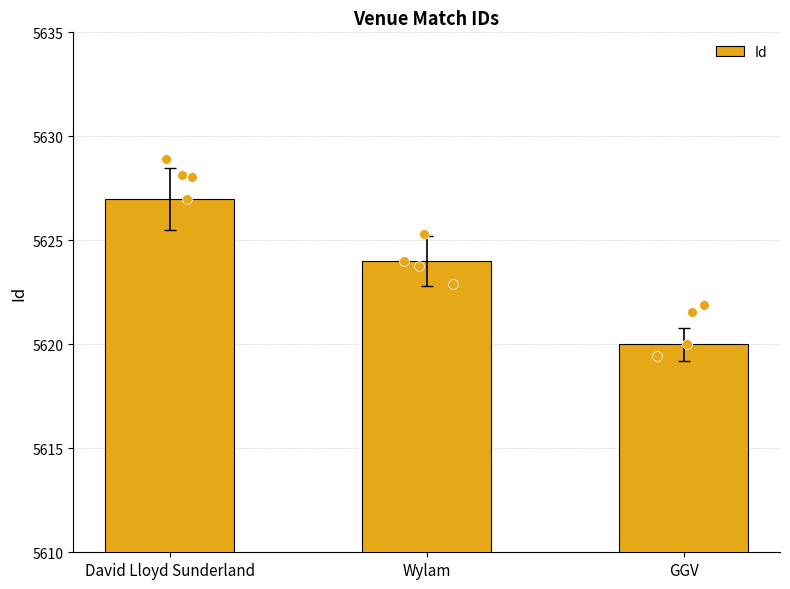

What is the change in value from David Lloyd Sunderland to Wylam?

-3